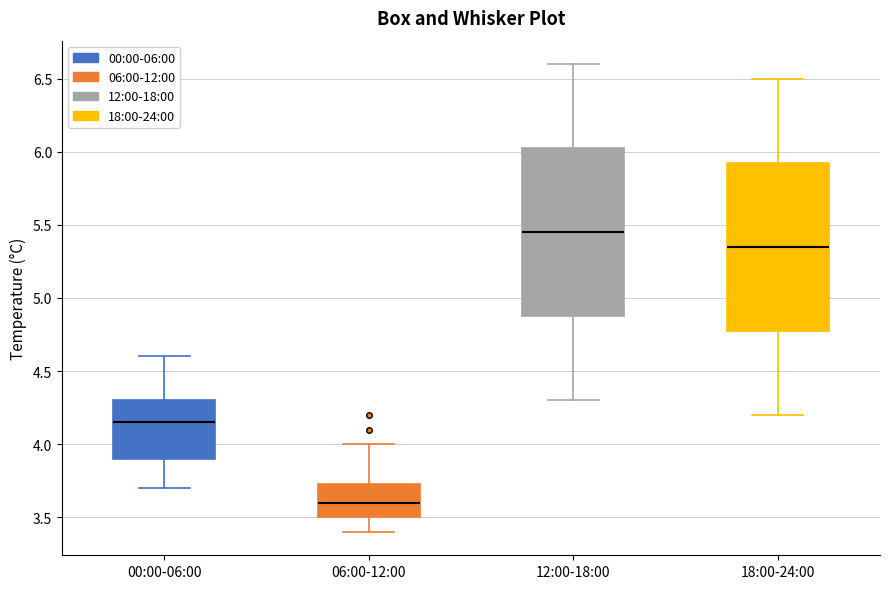

Which box has the highest median line?

12:00-18:00